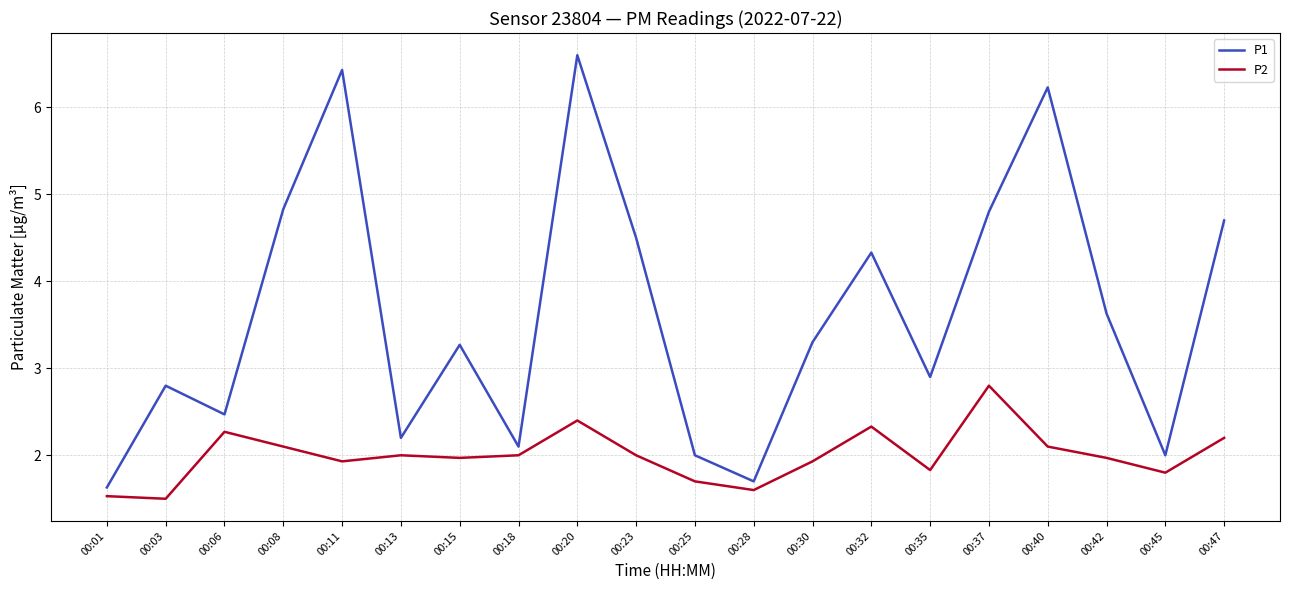

How many series are shown in this chart?

2